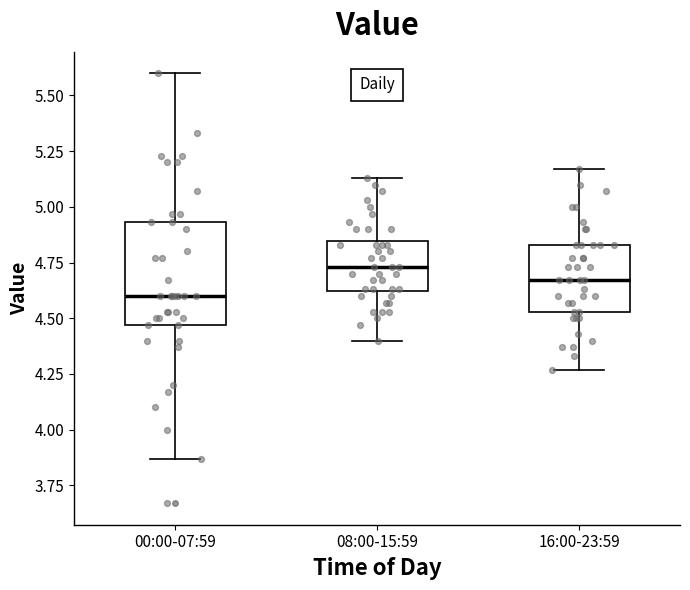

Reading left to right, read every box against the y-axis: the position of its median line, the range the box covers, and the ends of its whiskers. The values are not printed on the chart, so give them approximately, as read against the axis.

00:00-07:59: median 4.60, box 4.45 to 4.95, whiskers 3.85 to 5.60
08:00-15:59: median 4.75, box 4.60 to 4.85, whiskers 4.40 to 5.15
16:00-23:59: median 4.65, box 4.55 to 4.85, whiskers 4.25 to 5.15